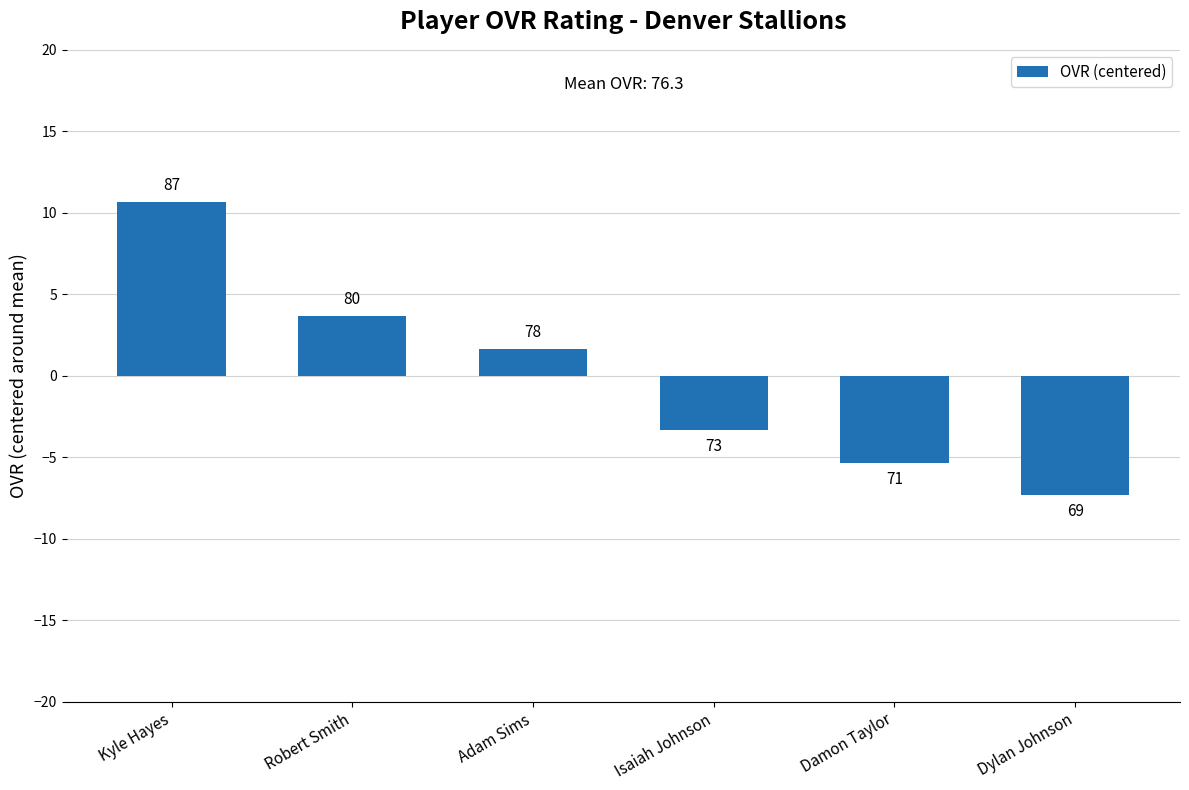

Is it true that the value at Robert Smith is 5.2?

False